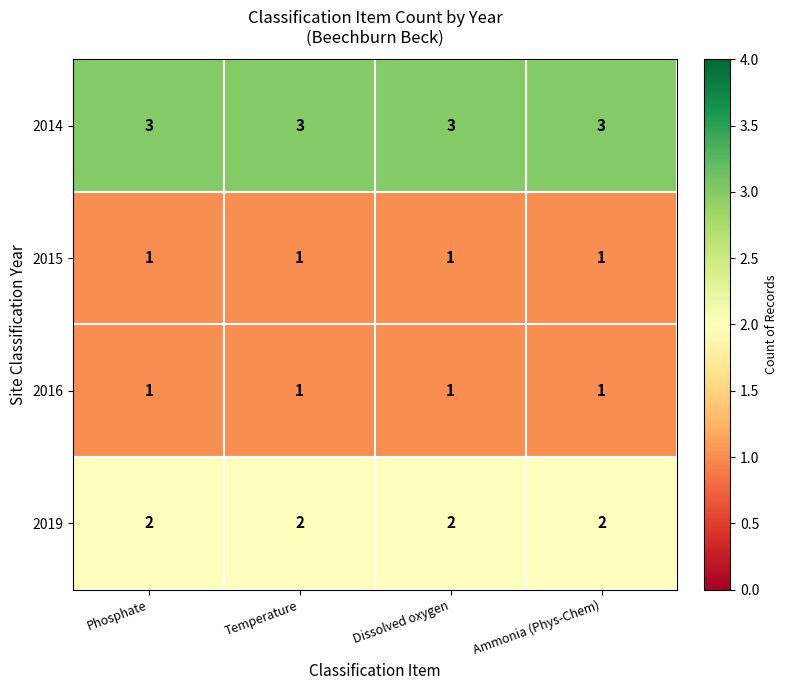

At how many categories does at least one series exceed 1?

4